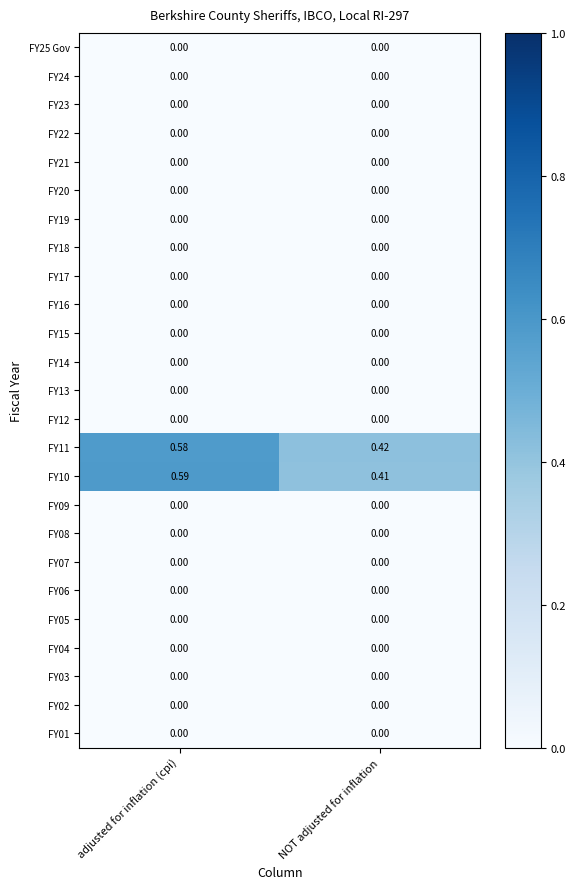

At which category is the sum across all series the highest?

adjusted for inflation (cpi)